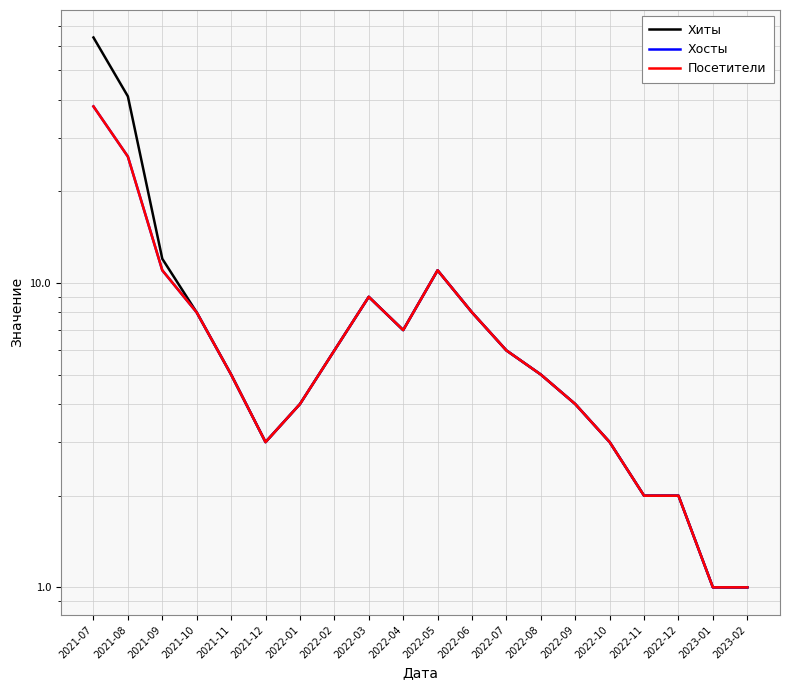

At which label does Посетители reach its peak?

2021-07